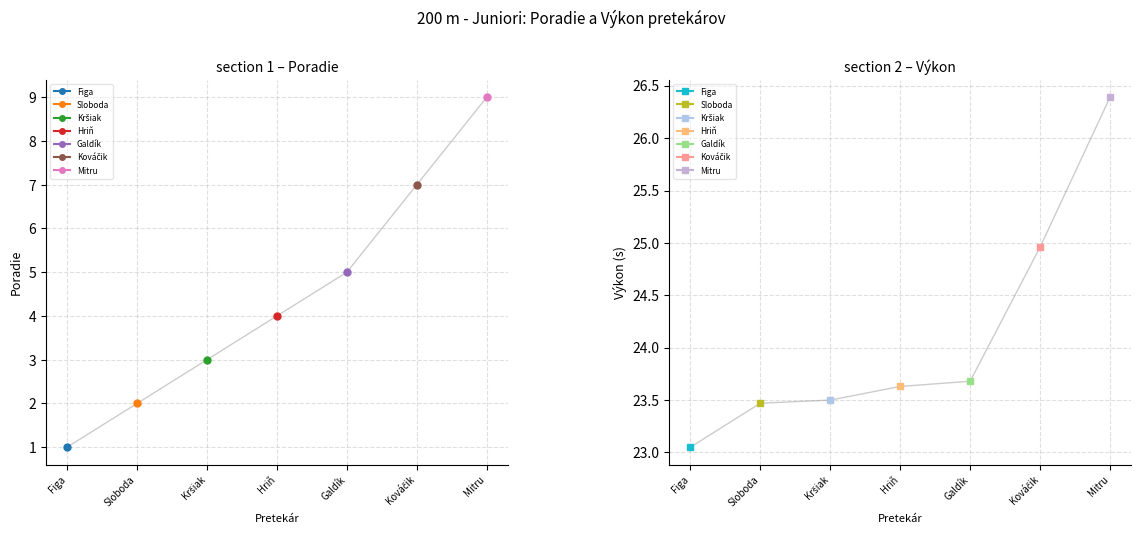

What is the sum of the Výkon values at Figa and Galdík?

46.7